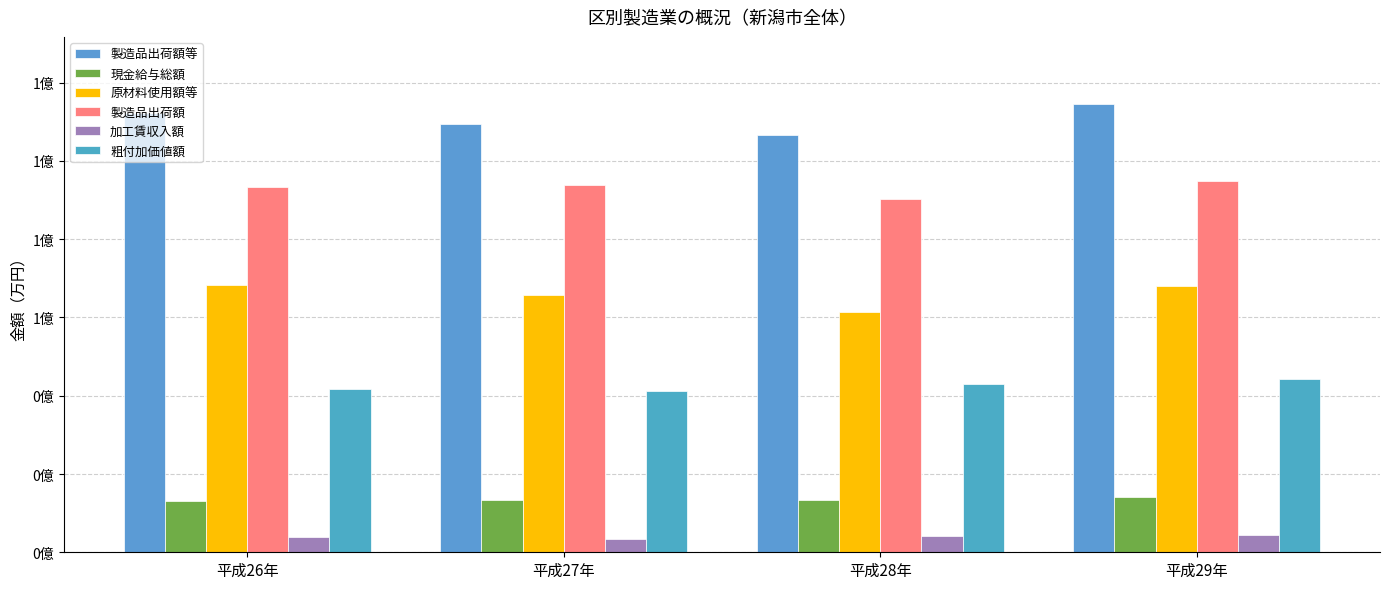

What is the label of the 1st bar from the right?

平成29年